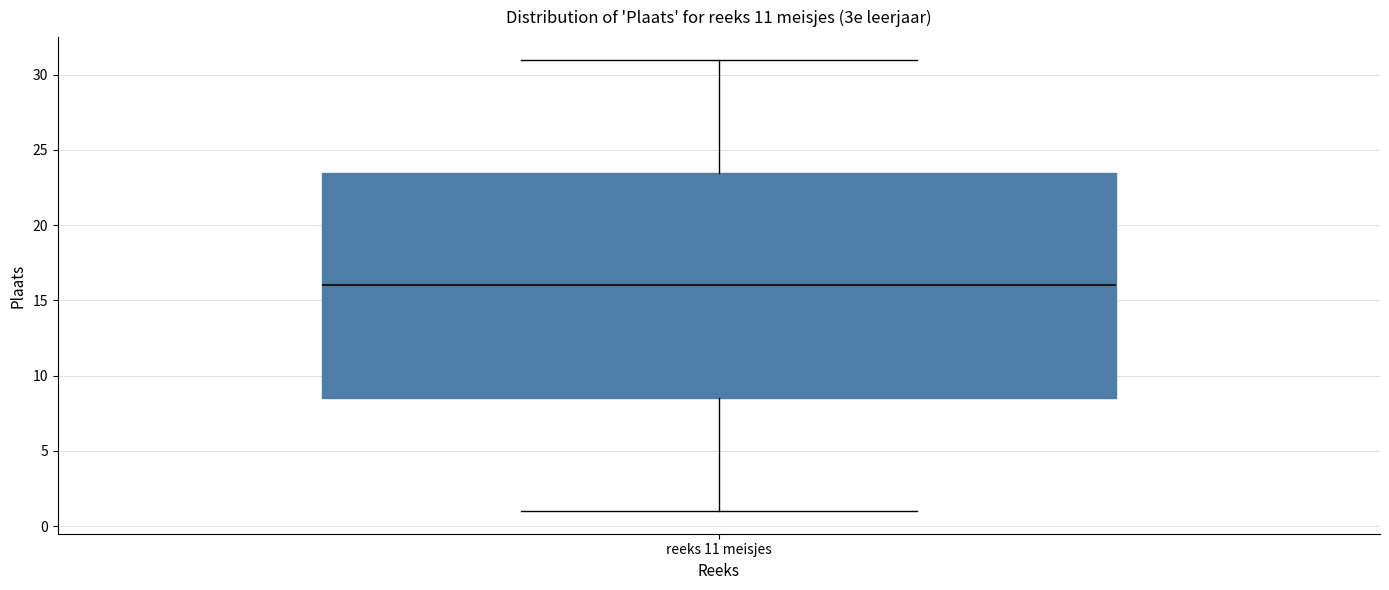

Where does the median line of the box for reeks 11 meisjes sit on the y-axis? The values are not printed on the chart, so give them approximately, as read against the axis.

16.0